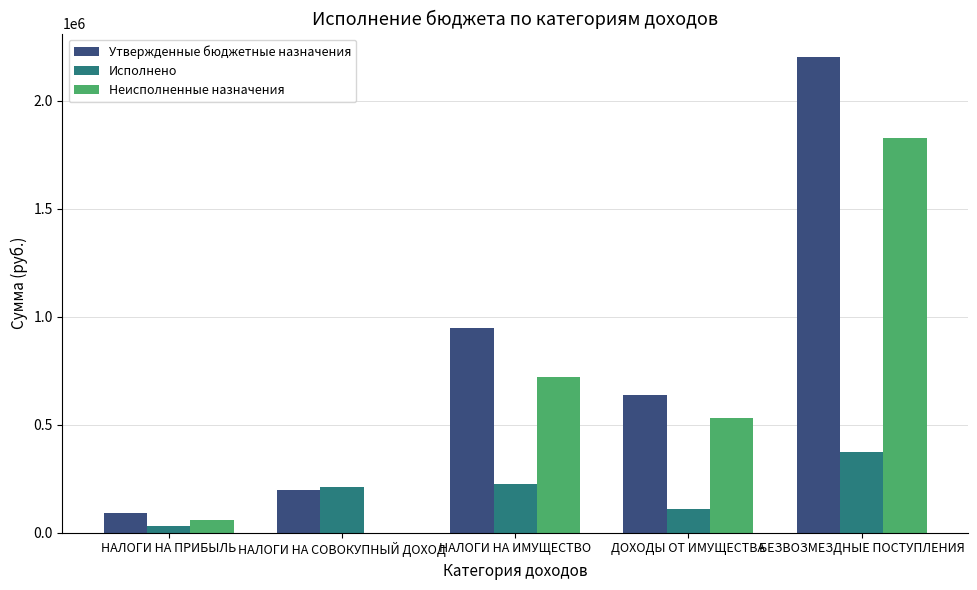

Which series has the largest range (max minus min)?

Утвержденные бюджетные назначения